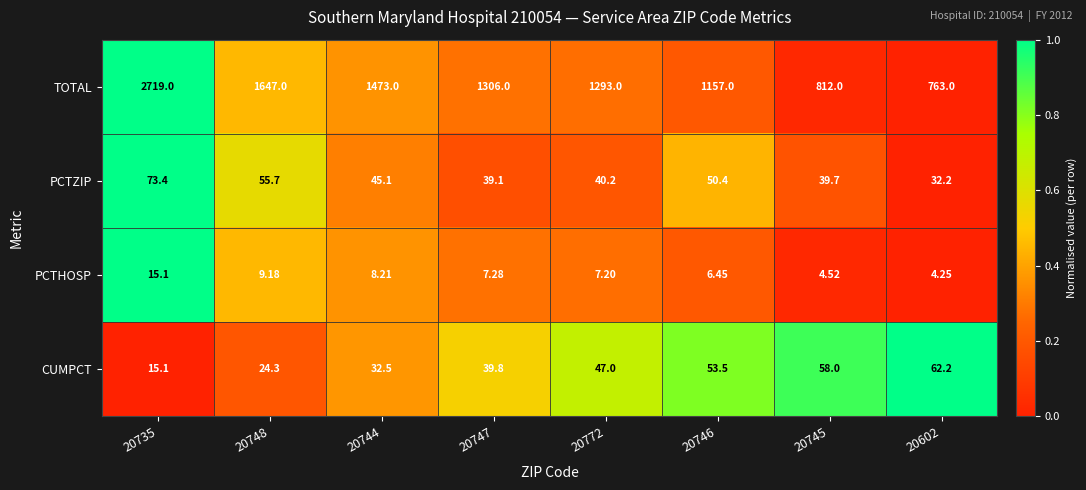

Rank the series at 20747 from lowest to highest value.

PCTHOSP, PCTZIP, CUMPCT, TOTAL